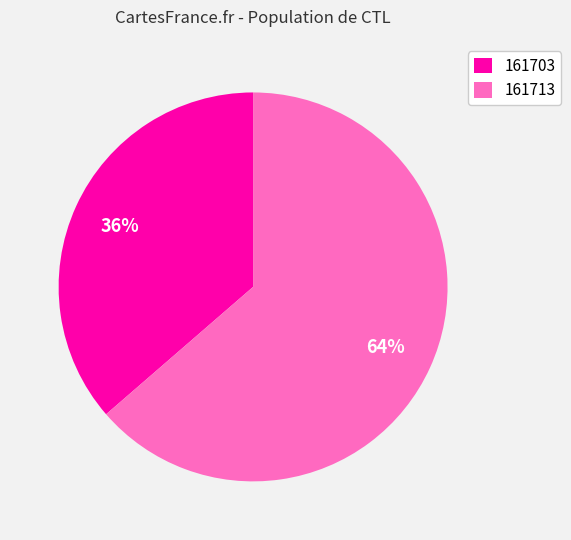

How many segments does this pie chart have?

2